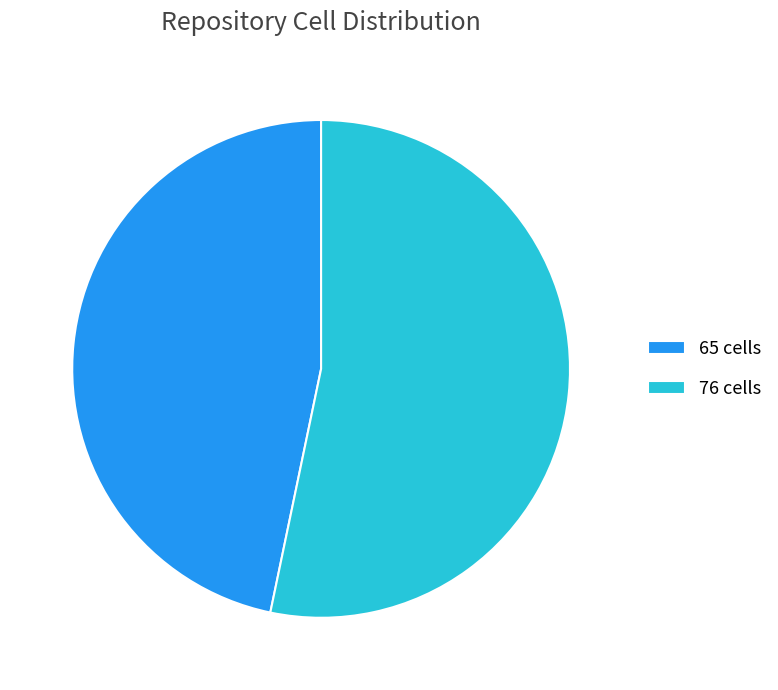

Which category has the smallest portion of the pie?

65 cells